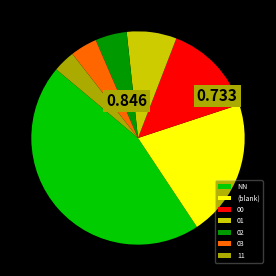

Do 03 and 01 together represent more than half of the pie?

No